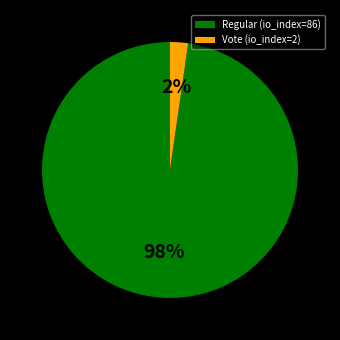

The Vote (io_index=2) slice represents 2% of the pie. True or false?

True